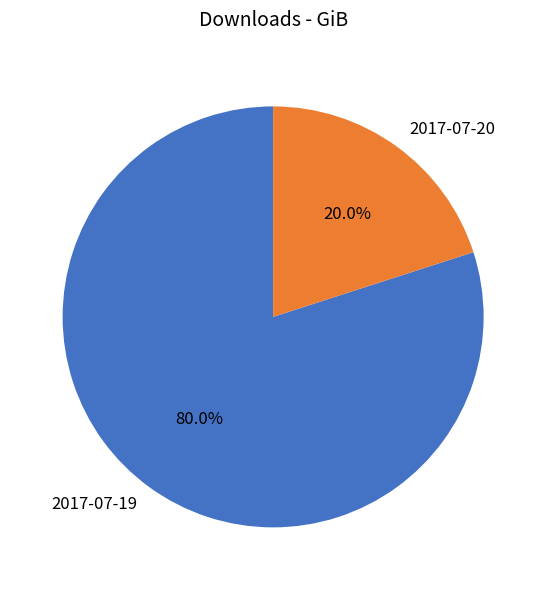

Count the number of slices in the pie.

2